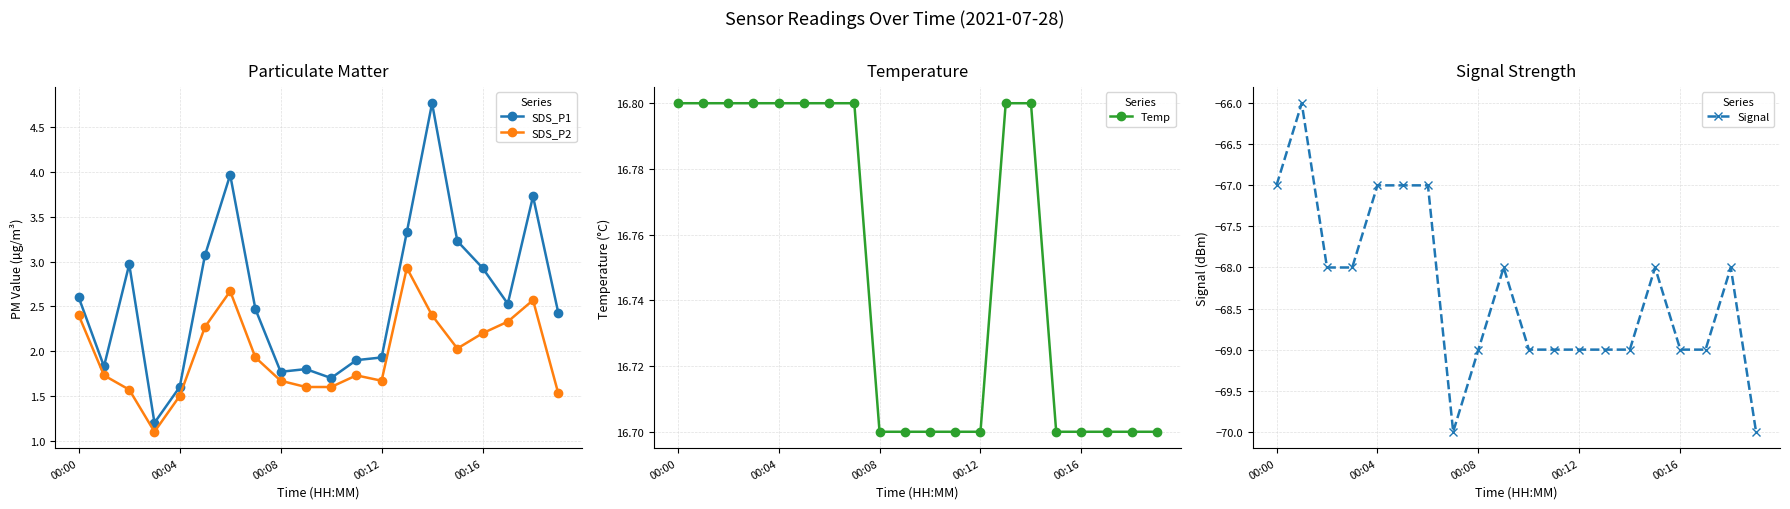

What is the label of the 7th point from the left?

6